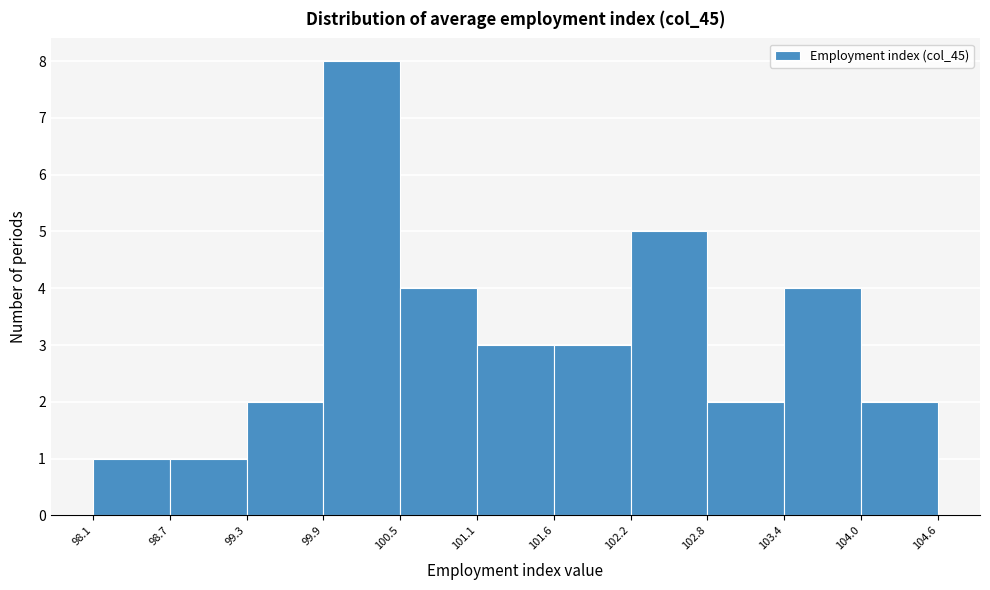

Reading left to right, list every bar in this chart as the range it spans on the x-axis followed by its height. The values are not printed on the chart, so give them approximately, as read against the axis.

98.1 to 98.7: 1
98.7 to 99.3: 1
99.3 to 99.9: 2
99.9 to 100.5: 8
100.5 to 101.1: 4
101.1 to 101.6: 3
101.6 to 102.2: 3
102.2 to 102.8: 5
102.8 to 103.4: 2
103.4 to 104.0: 4
104.0 to 104.6: 2